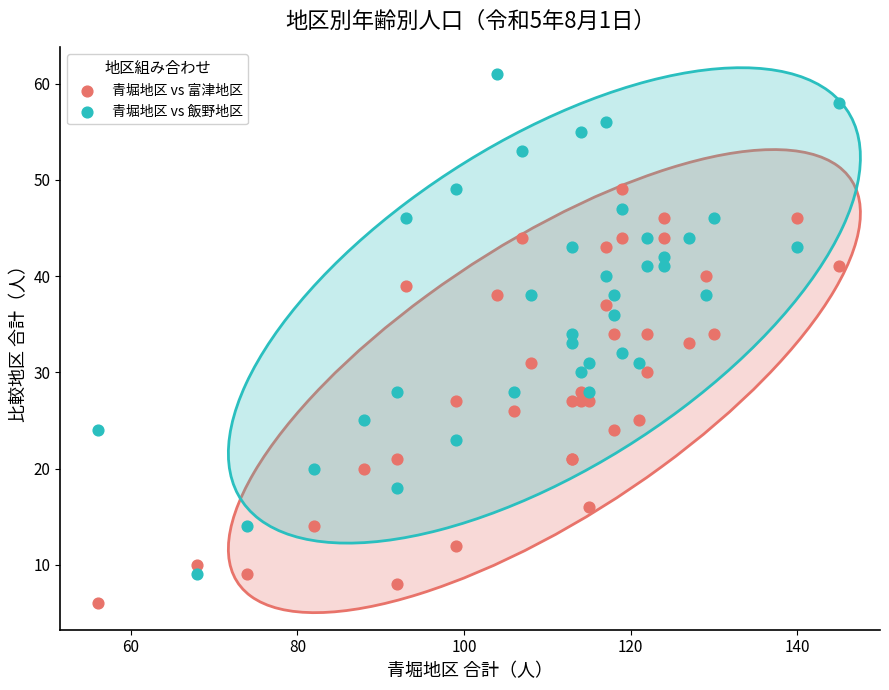

Which series reaches the maximum Y coordinate?

青堀地区 vs 飯野地区